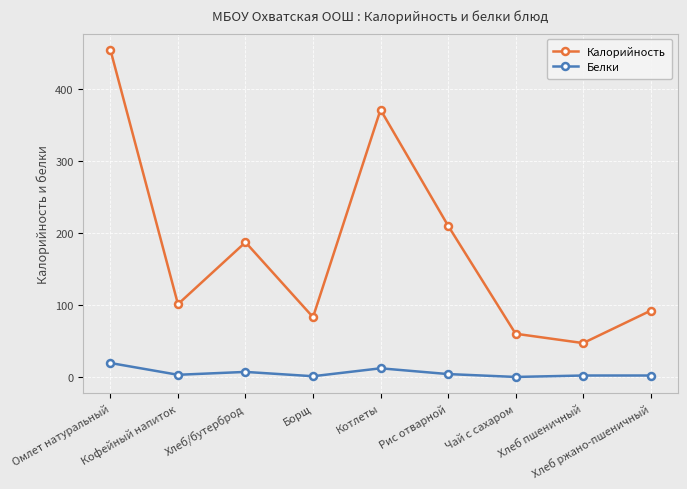

In Калорийность, how many points are higher than both neighbors (excluding endpoints)?

2